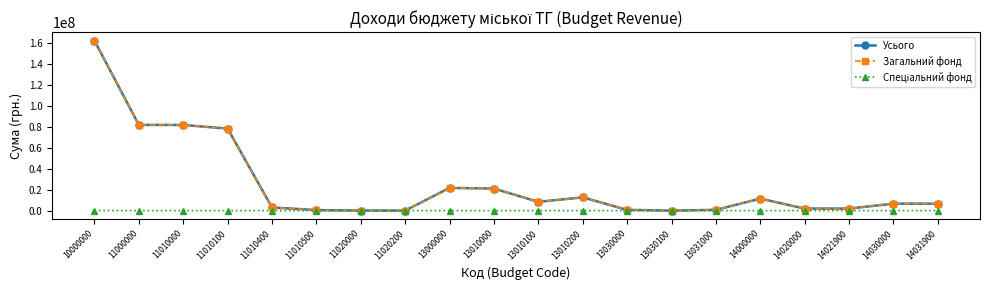

Which label corresponds to the largest value in the chart?

10000000